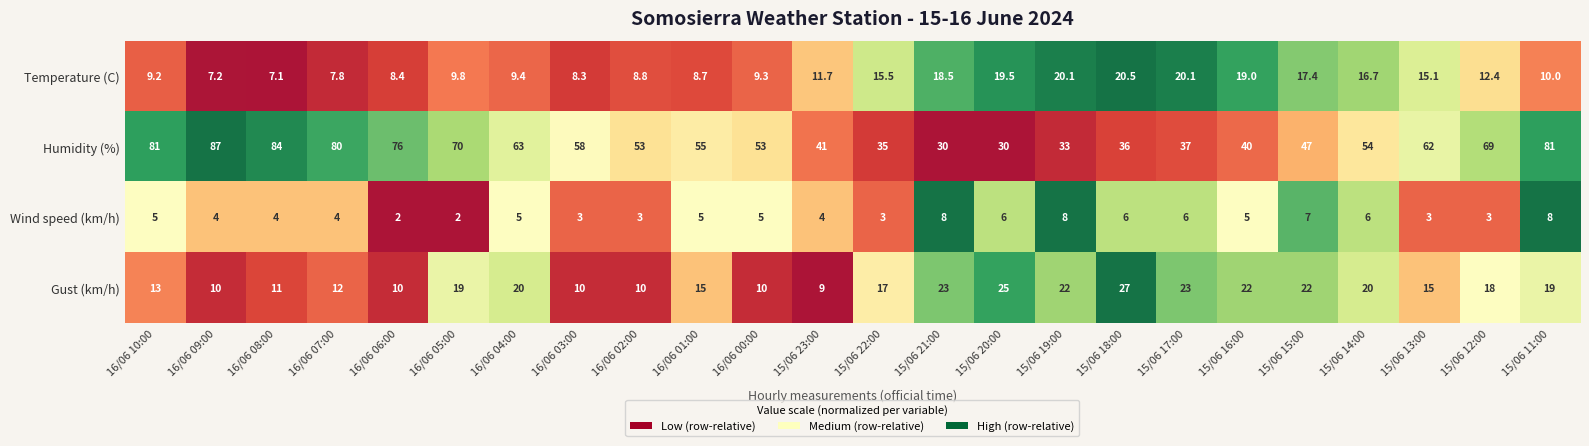

What is the difference between the Humidity (%) values at 15/06 14:00 and 15/06 16:00?

14.0